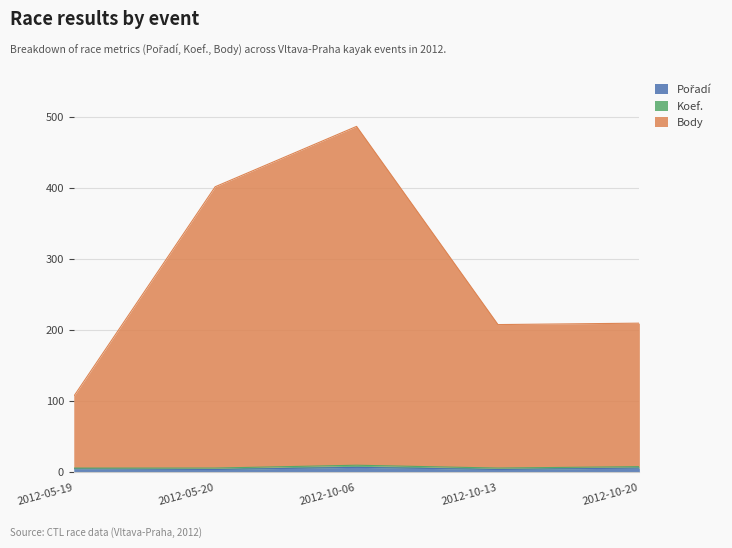

What is the total value across all series at 2012-10-20?

210